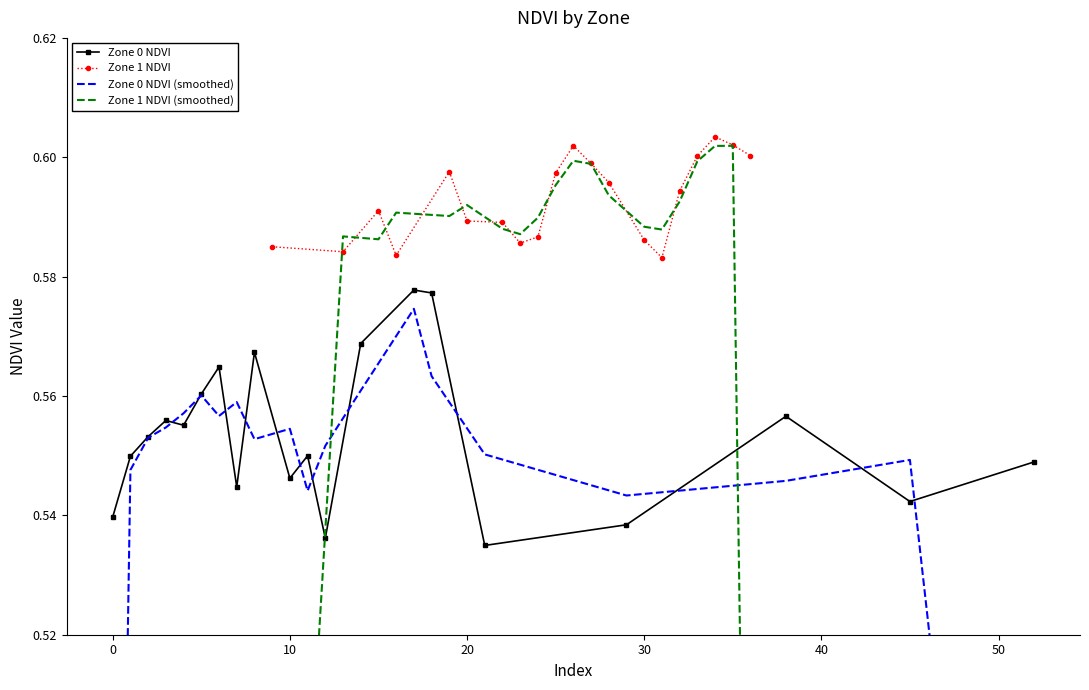

Count the Zone 0 NDVI values in the range 0 to 1.

20